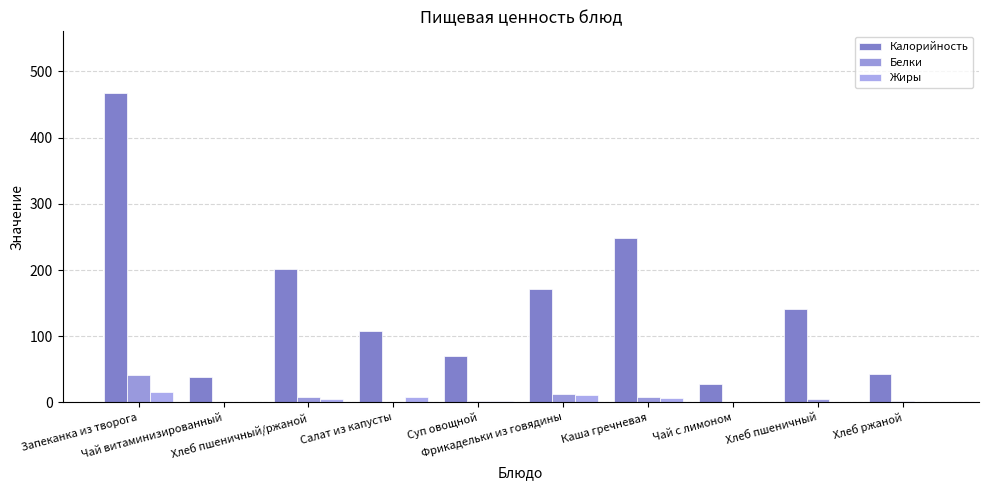

Are the bars horizontal?

No